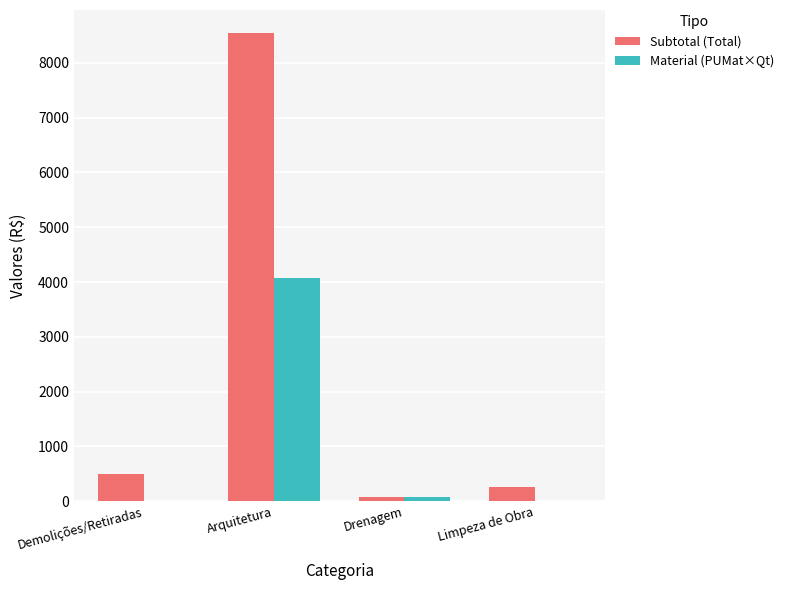

Which series changed the most between Arquitetura and Drenagem?

Subtotal (Total)